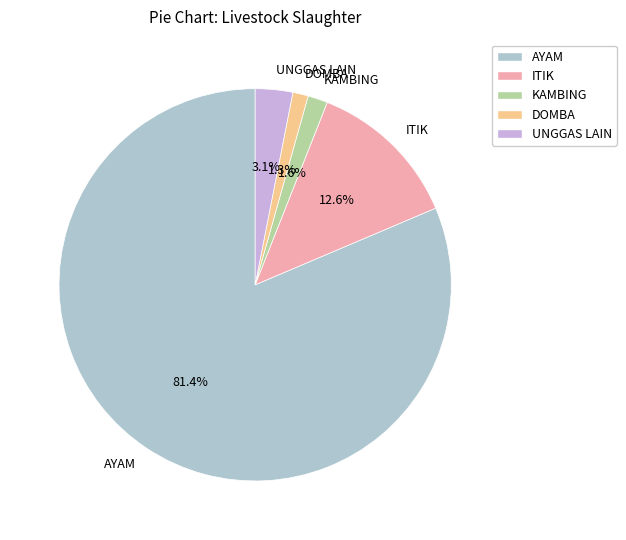

Is AYAM the majority of the pie?

Yes